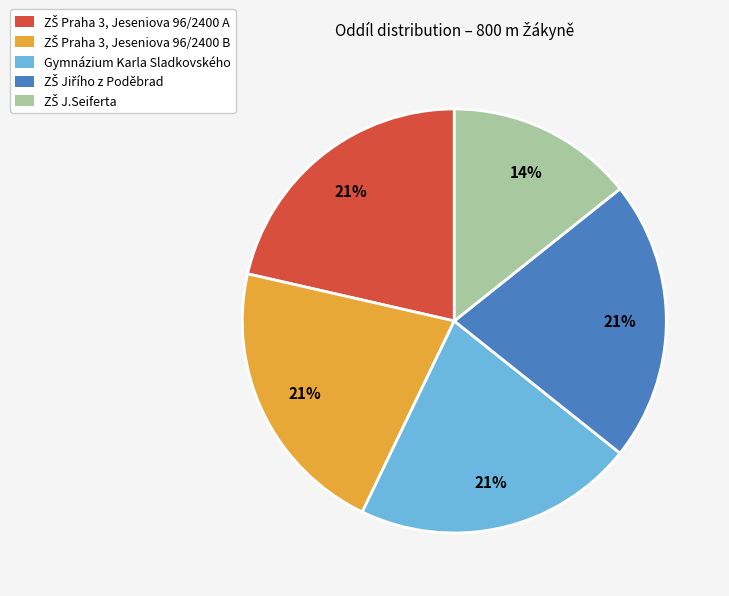

To the nearest percent, what portion does Gymnázium Karla Sladkovského represent?

21%